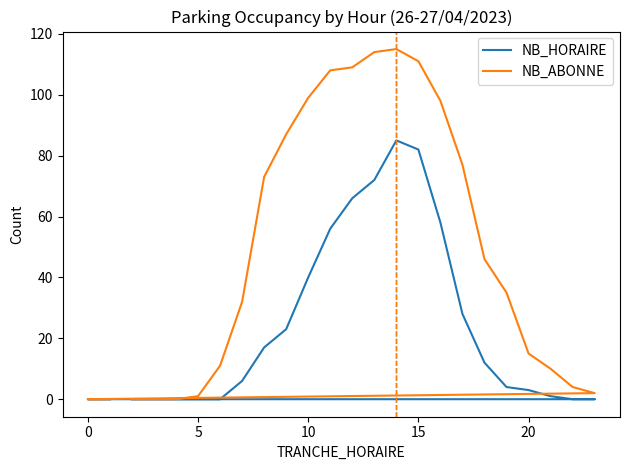

The NB_ABONNE series shows 67 at 16. True or false?

False